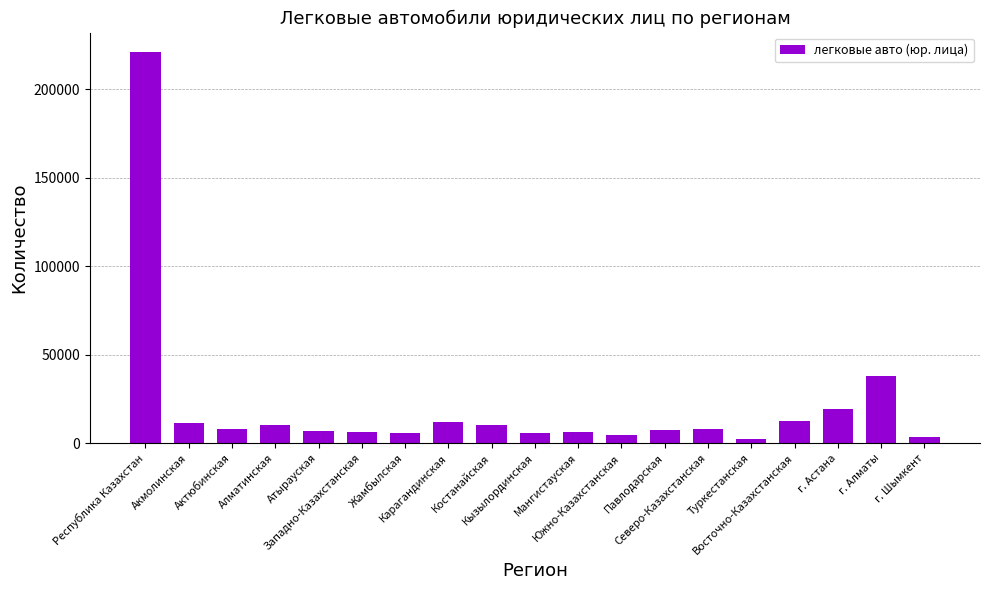

What is the maximum value shown in the chart?

220949